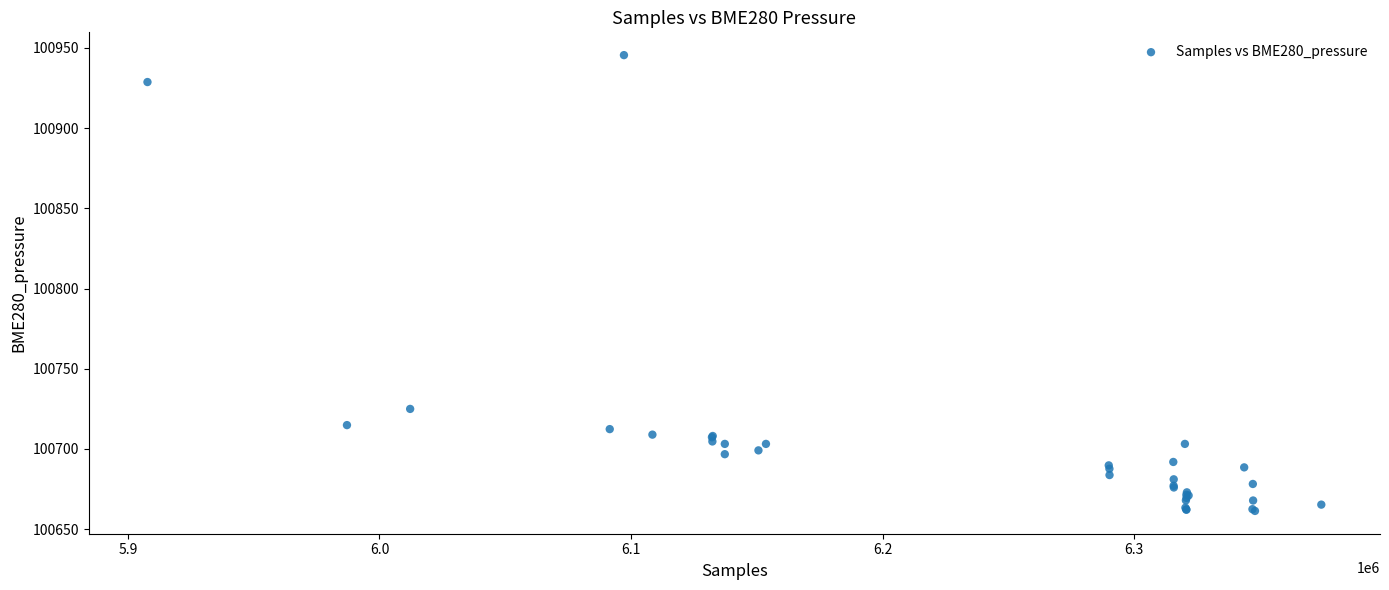

What Y value in the scatter plot is closest to 100803?

100725.0